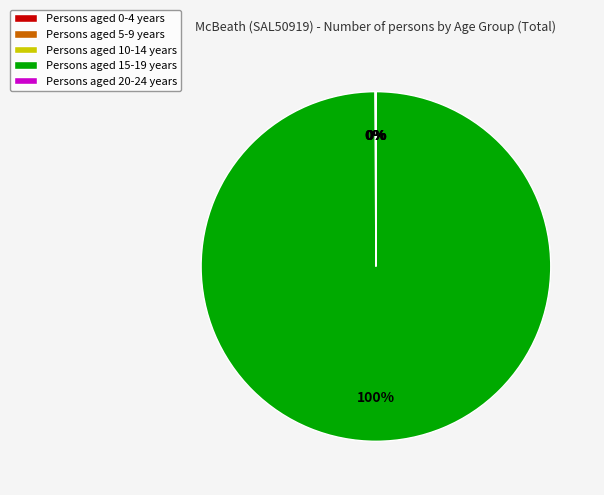

To the nearest percent, what portion does Persons aged 15-19 years represent?

100%